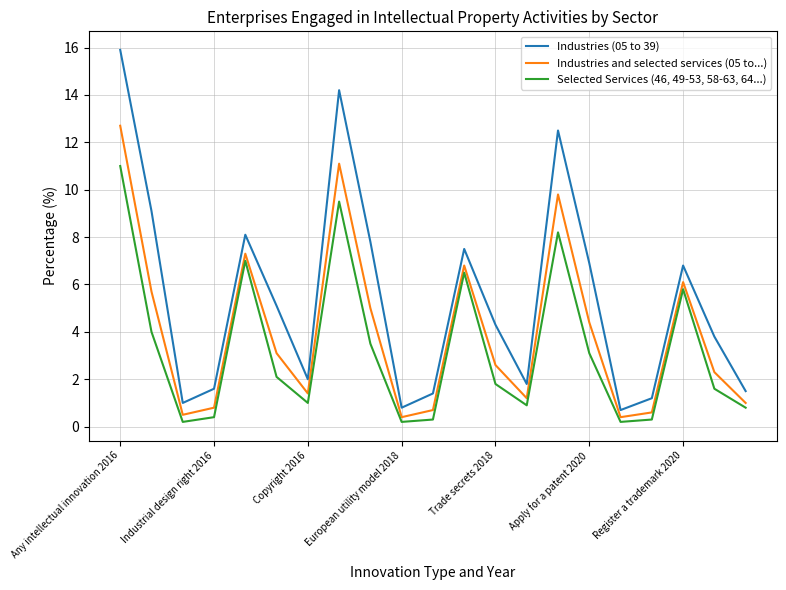

What is the greatest value displayed?

15.9